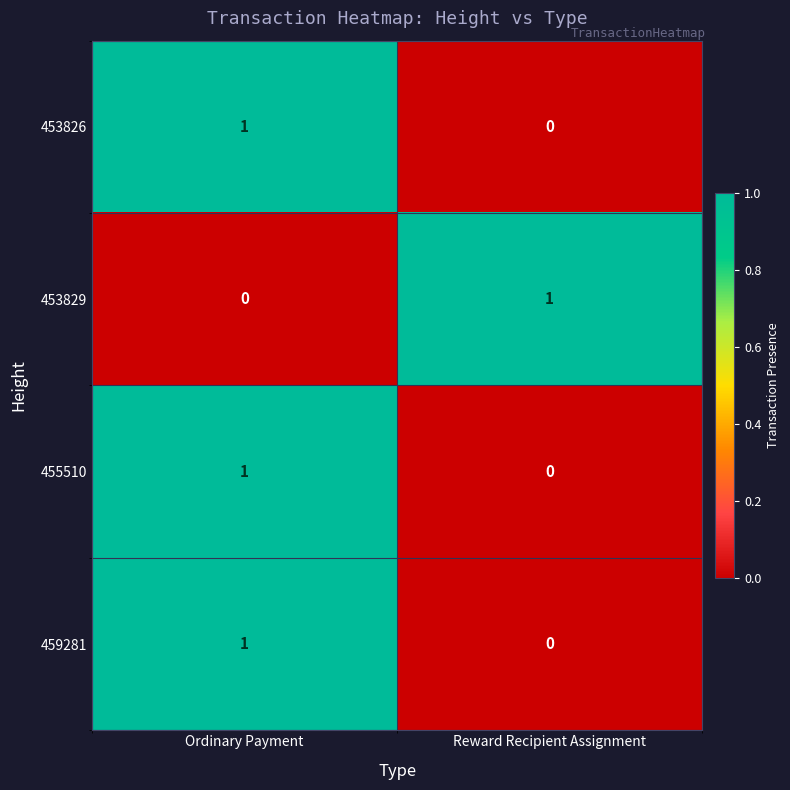

Which category has the highest value in the 453829 series?

Reward Recipient Assignment